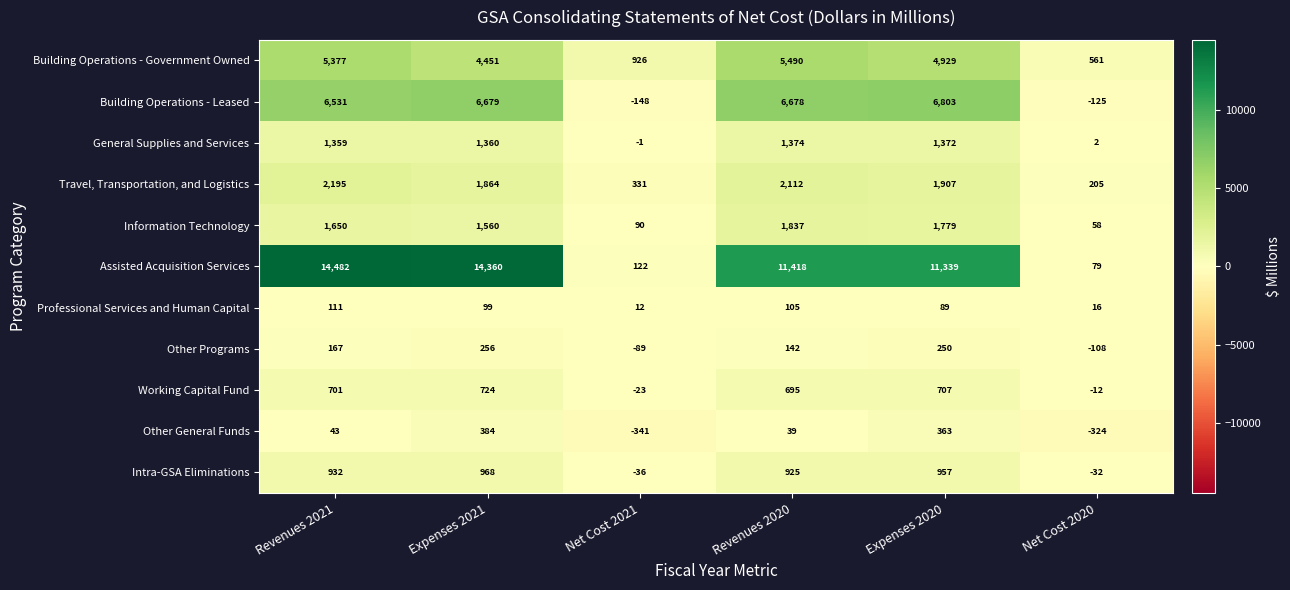

How many values in the Assisted Acquisition Services series are below 11418?

3